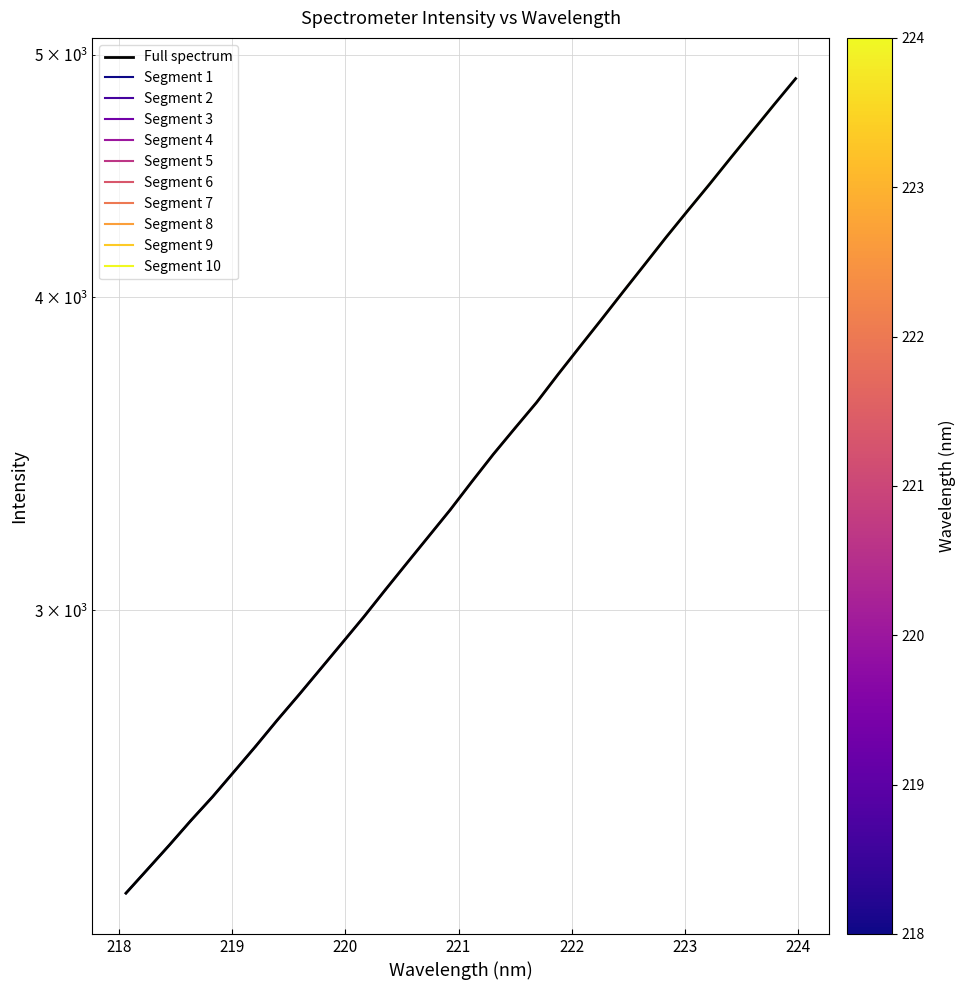

What is the label of the 6th point from the left?

222